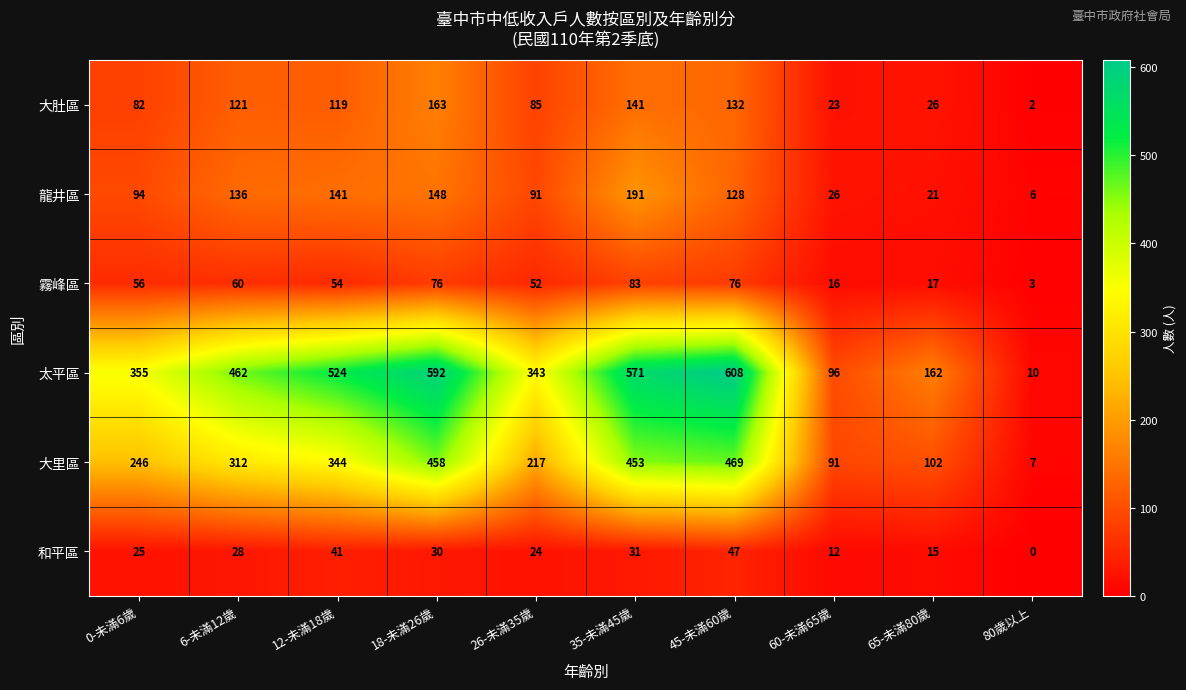

What is the sum of the 和平區 values at 12-未滿18歲 and 45-未滿60歲?

88